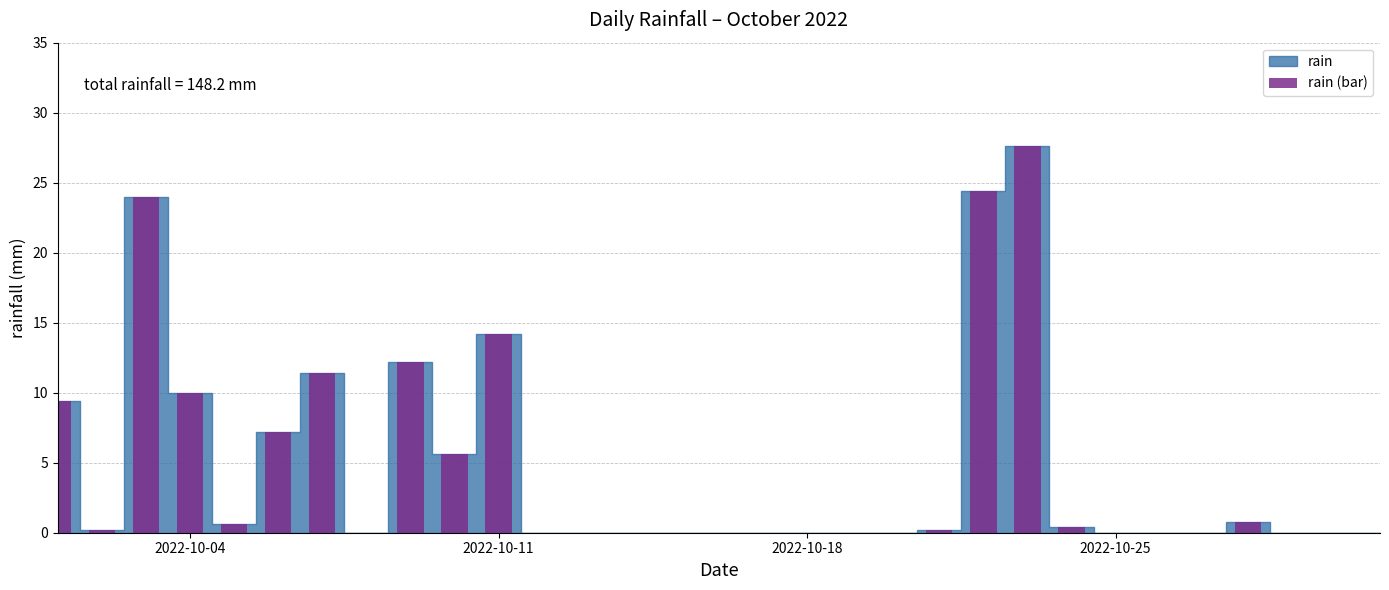

What is the maximum value shown in the chart?

27.6